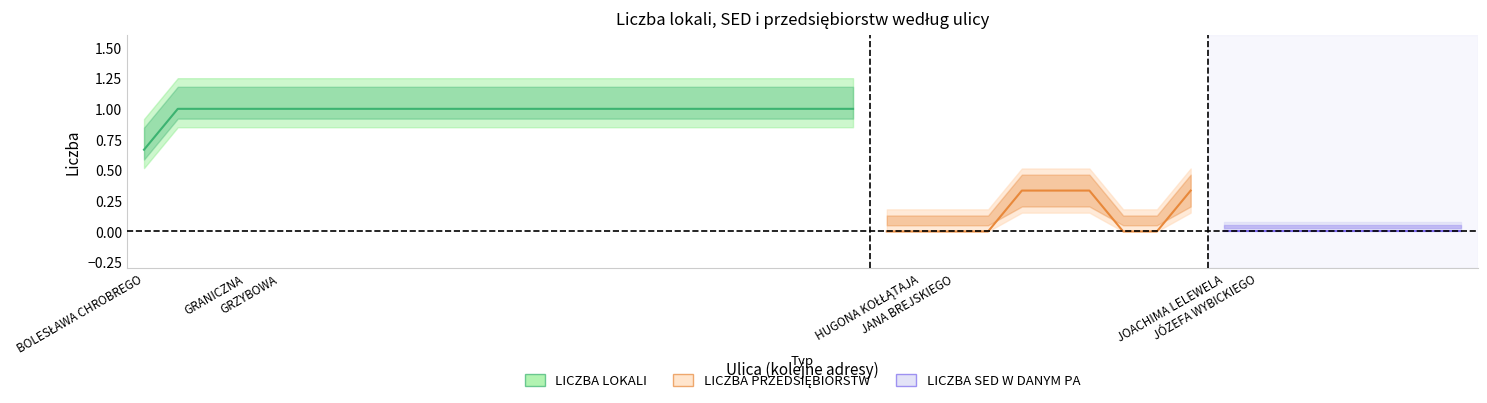

How many series are shown in this chart?

3